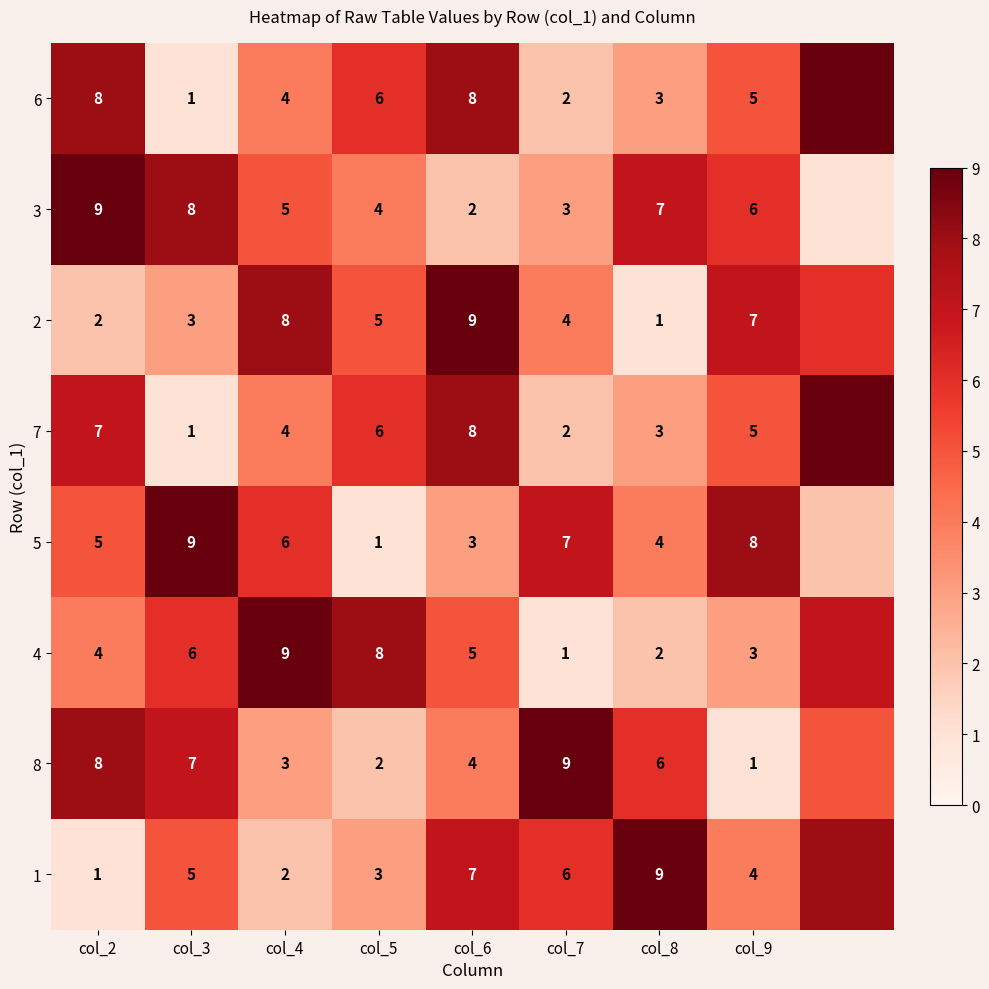

The value of 2 at col_3 is 3. True or false?

True